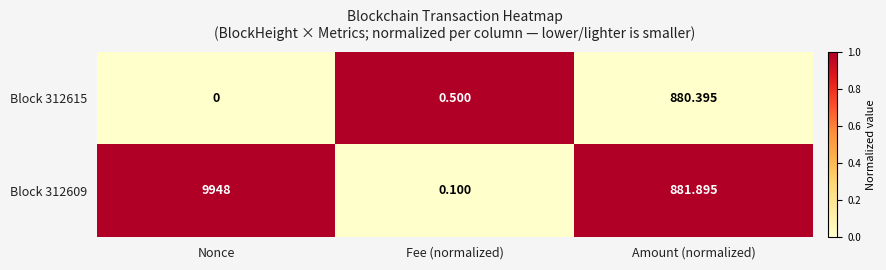

Where is Block 312615 nearest to the value 440?

Fee (normalized)